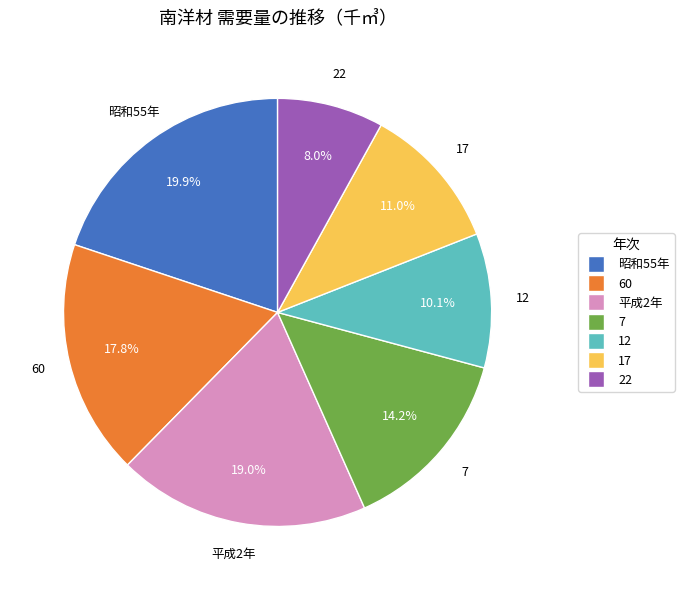

What is the ratio of the value at 7 to the value at 17?

1.3